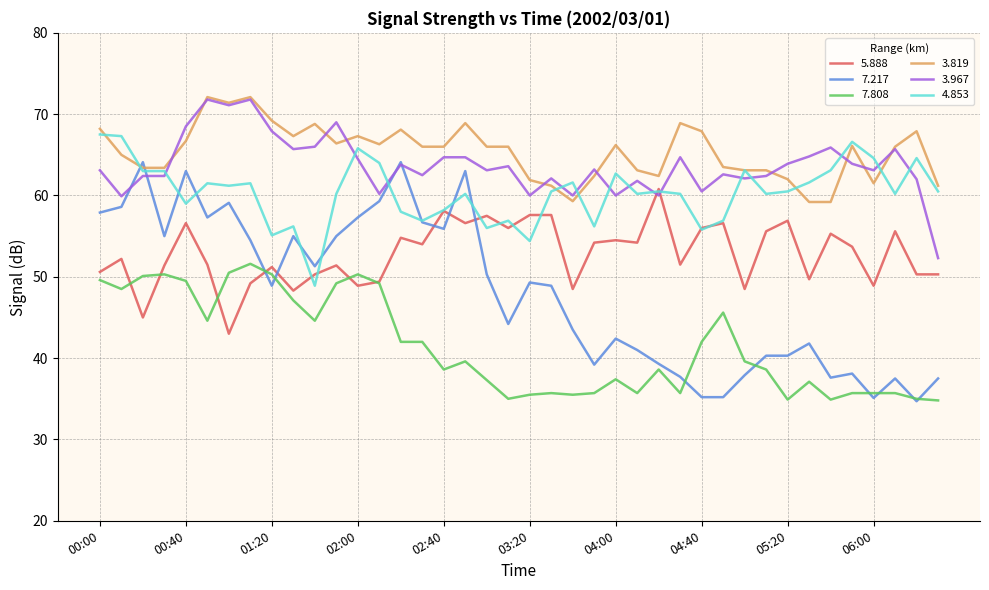

What is the maximum value for 7.217?

64.1